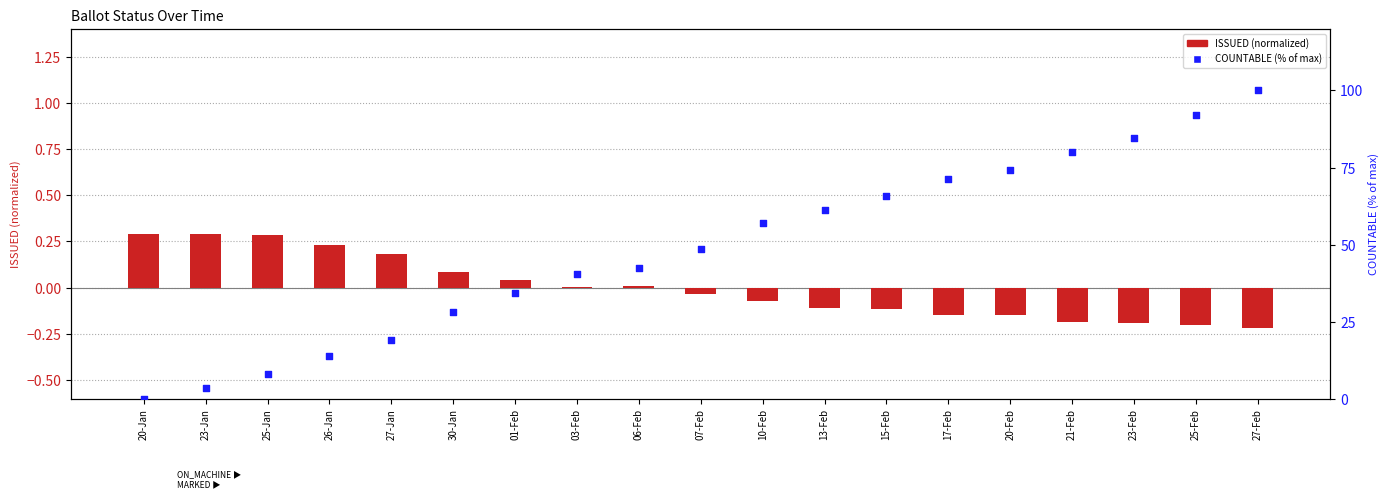

Which series contains the highest Y value?

COUNTABLE (%)